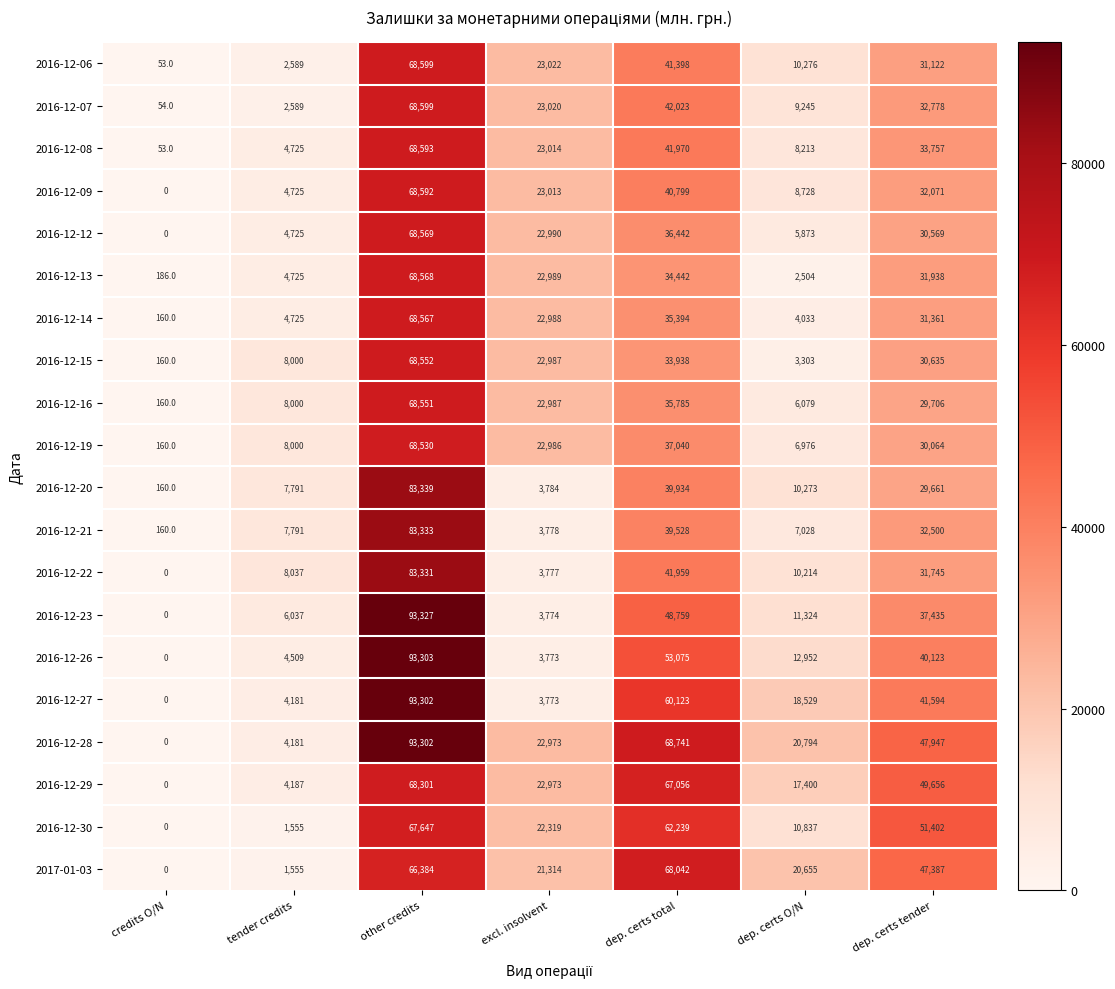

Is it true that 2016-12-13 equals 34442 at dep. certs total?

True